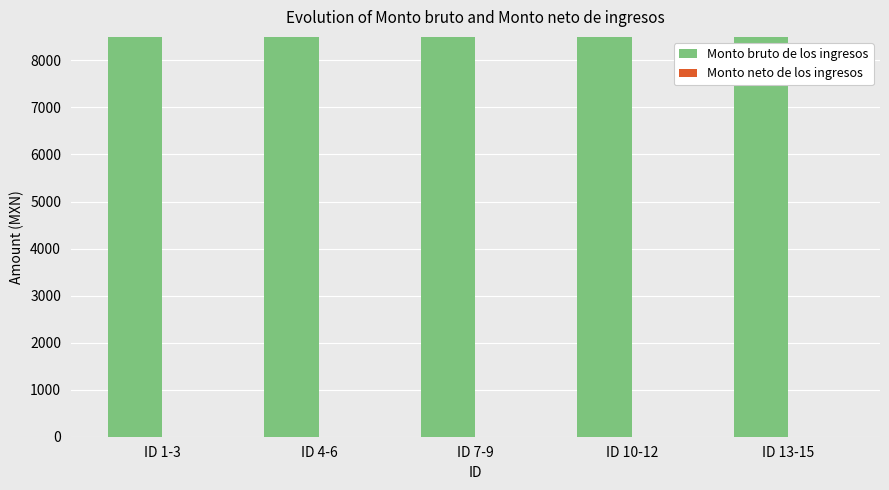

What is the greatest value displayed?

15650.0